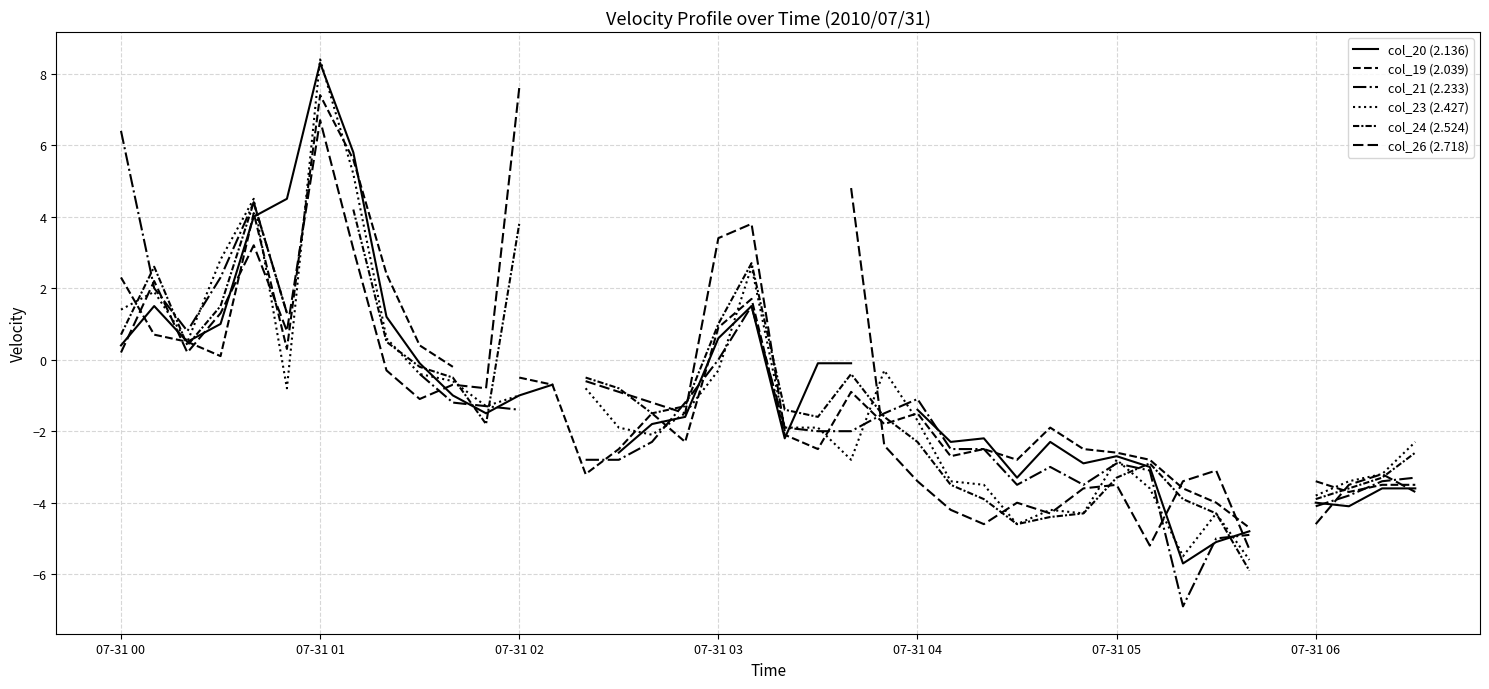

What is the smallest value displayed?

-6.9